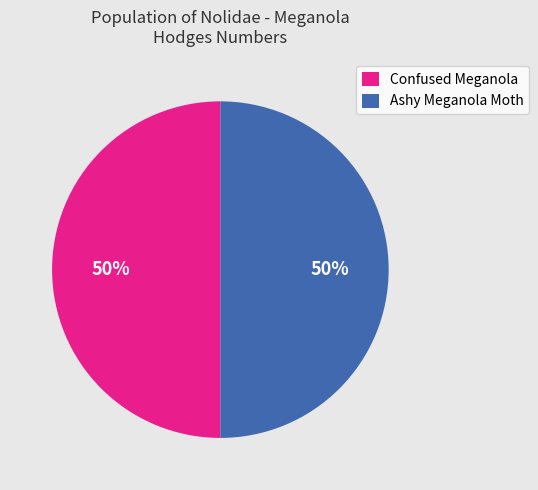

Approximately how many times larger is the value at Confused Meganola compared to Ashy Meganola Moth?

1.0